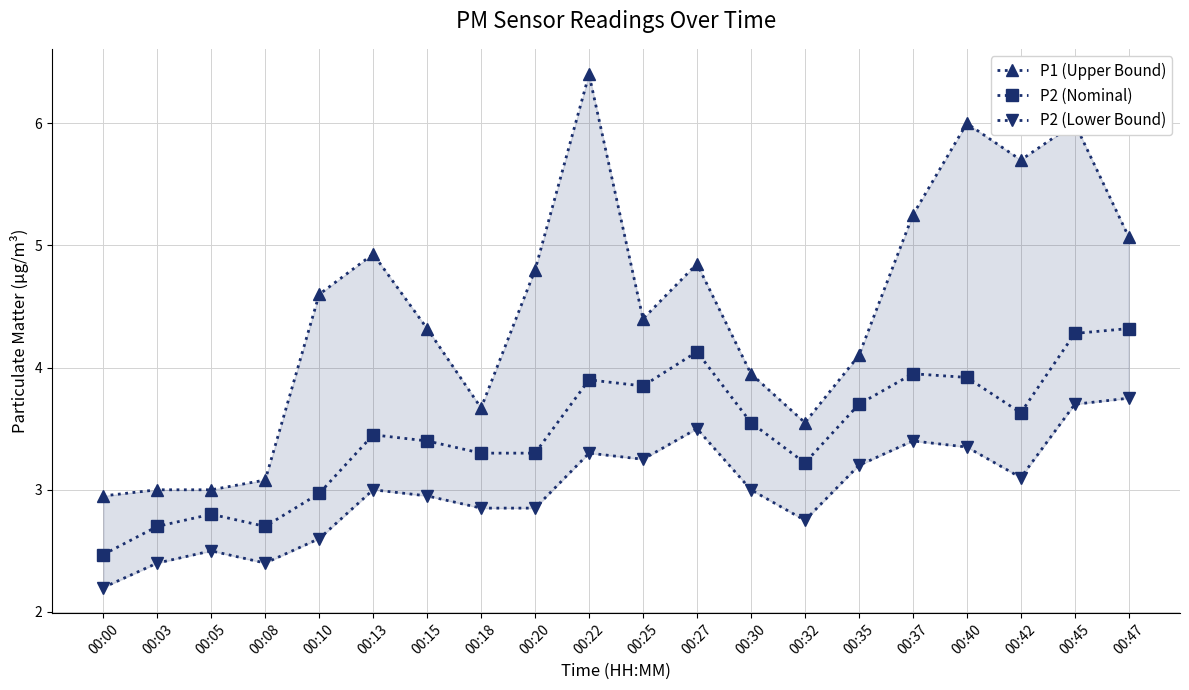

What is the average value of the P2 (Lower Bound) series?

3.0